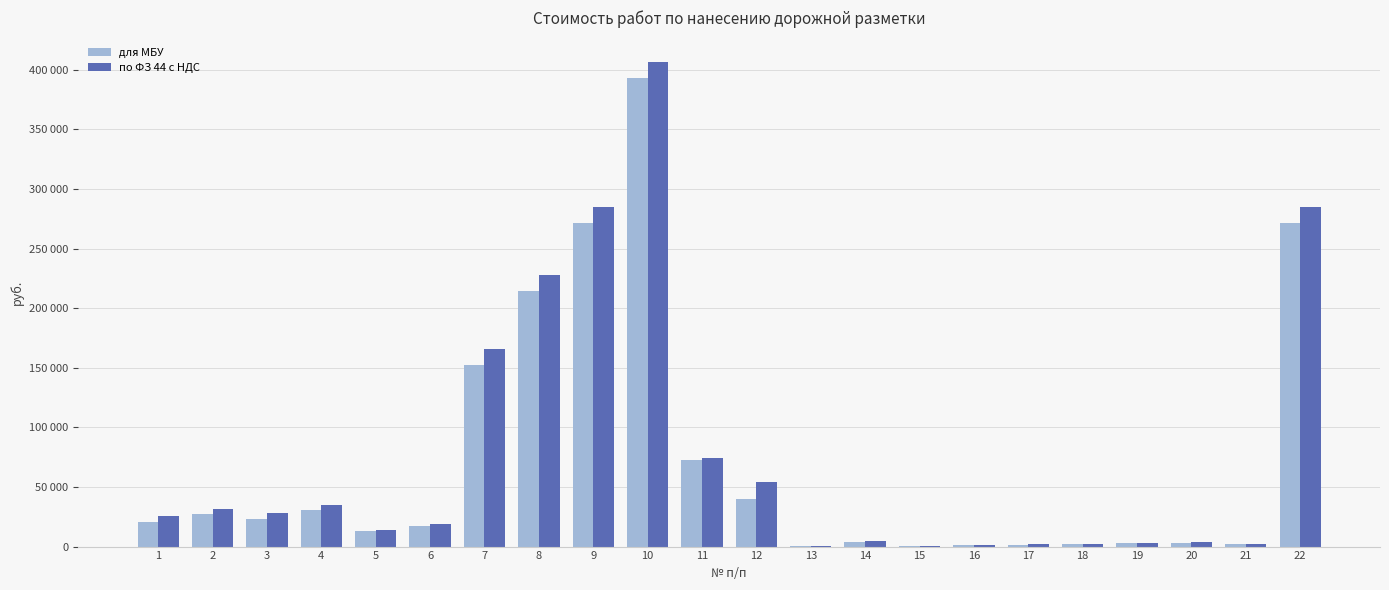

Are the bars horizontal?

No